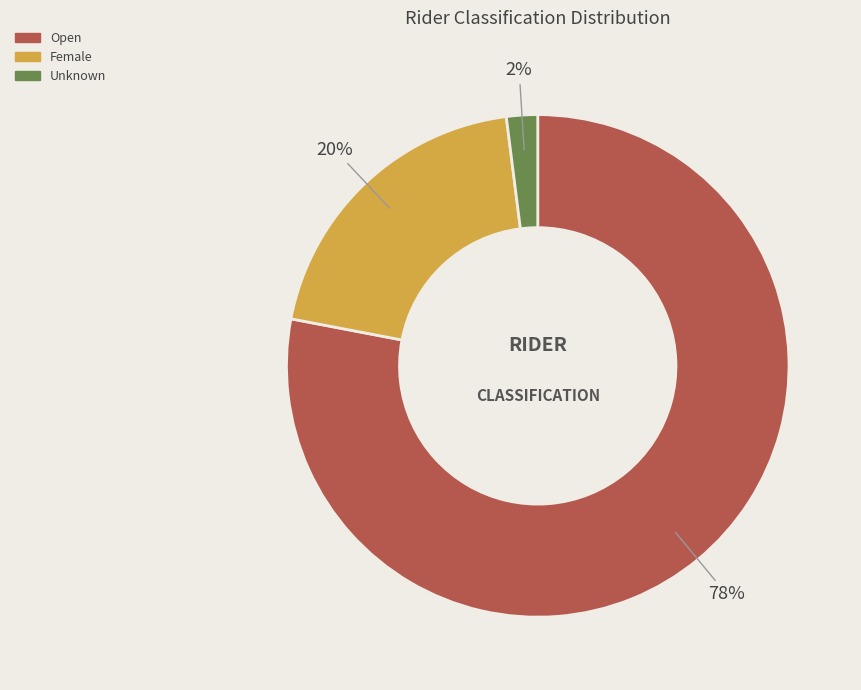

True or false: Unknown accounts for 2% of the total.

True